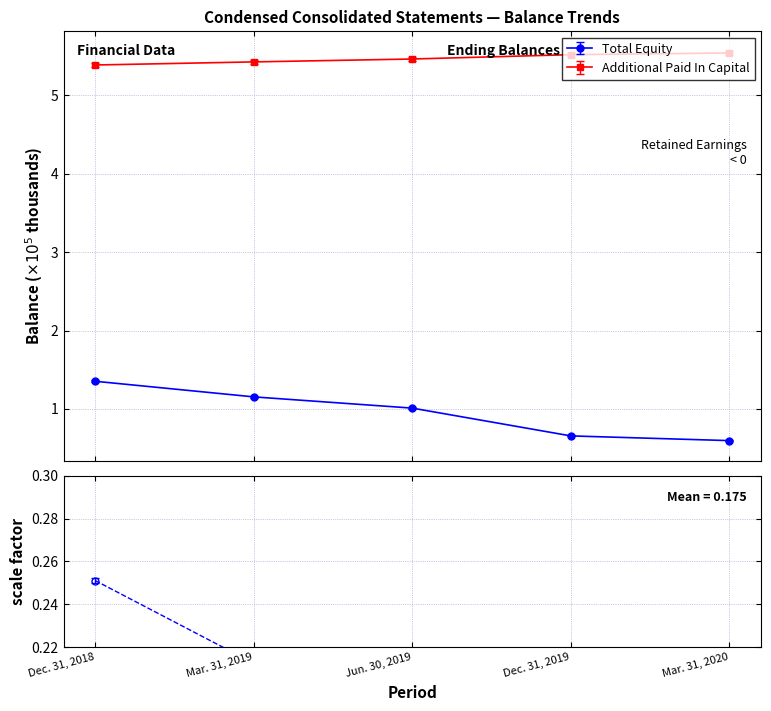

Count the Additional Paid In Capital values in the range 5 to 6.

5